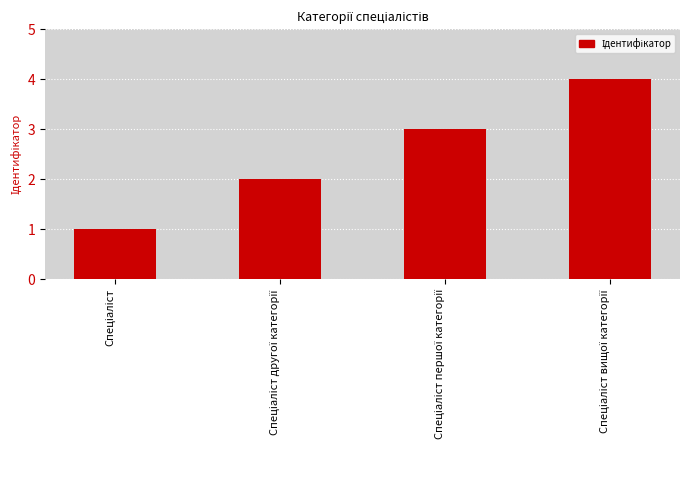

What is the greatest value displayed?

4